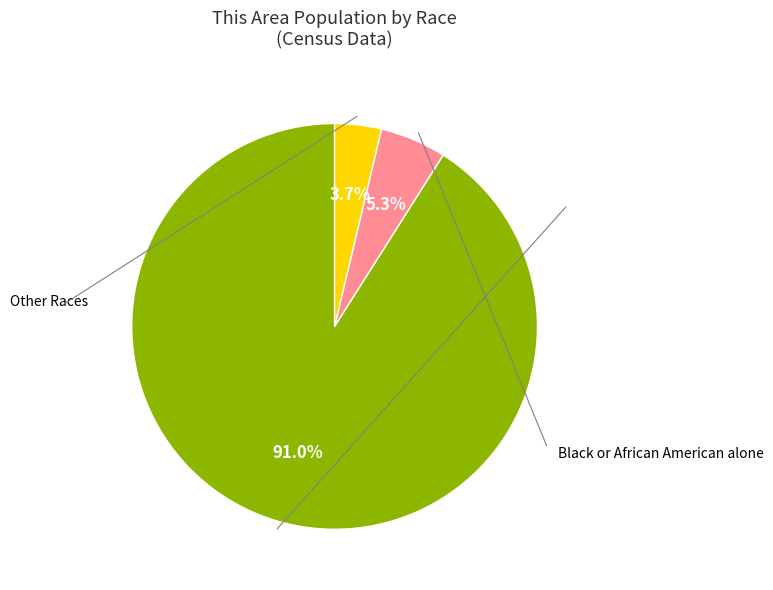

Count the number of slices in the pie.

3